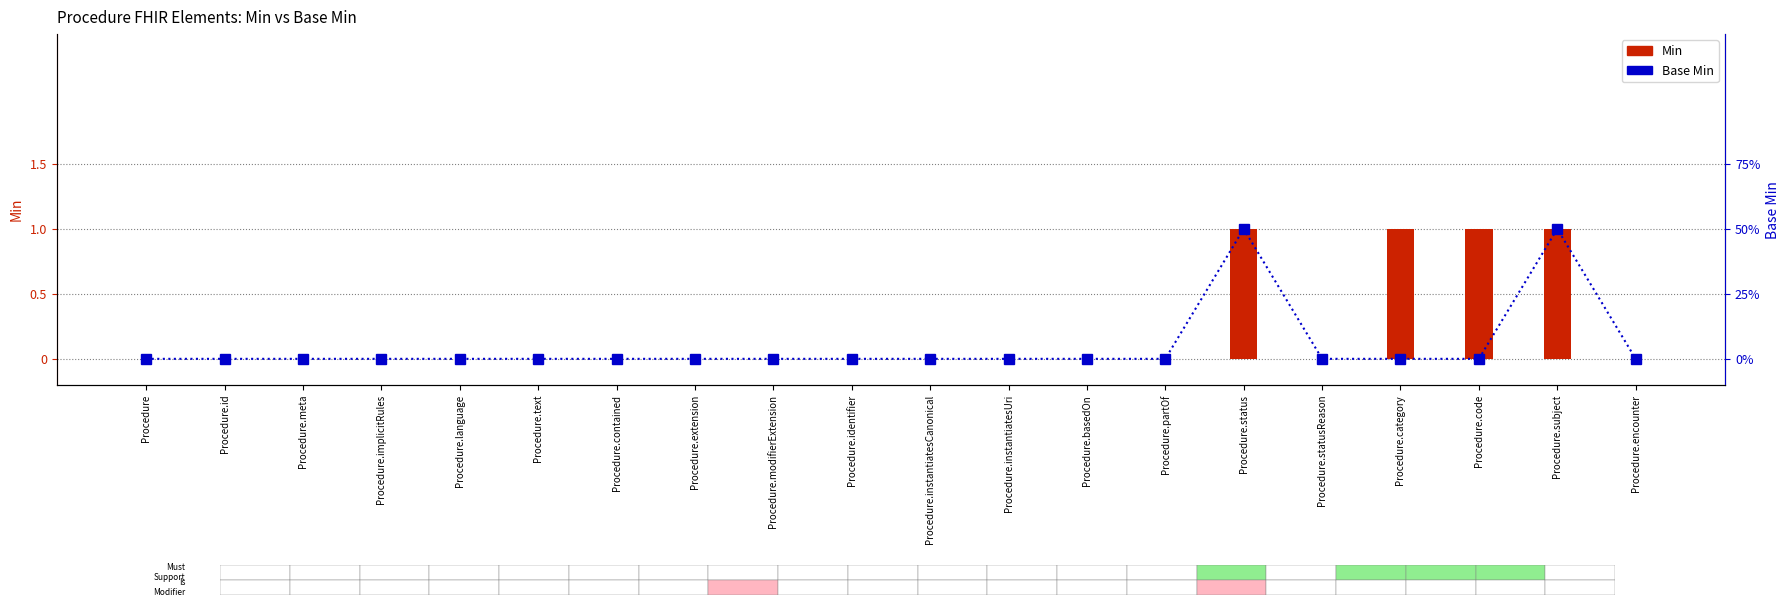

Reading left to right, what are all the values shown in this chart?

Min: Procedure=0	Procedure.id=0	Procedure.meta=0	Procedure.implicitRules=0	Procedure.language=0	Procedure.text=0	Procedure.contained=0	Procedure.extension=0	Procedure.modifierExtension=0	Procedure.identifier=0	Procedure.instantiatesCanonical=0	Procedure.instantiatesUri=0	Procedure.basedOn=0	Procedure.partOf=0	Procedure.status=1	Procedure.statusReason=0	Procedure.category=1	Procedure.code=1	Procedure.subject=1	Procedure.encounter=0
Base Min: Procedure=0	Procedure.id=0	Procedure.meta=0	Procedure.implicitRules=0	Procedure.language=0	Procedure.text=0	Procedure.contained=0	Procedure.extension=0	Procedure.modifierExtension=0	Procedure.identifier=0	Procedure.instantiatesCanonical=0	Procedure.instantiatesUri=0	Procedure.basedOn=0	Procedure.partOf=0	Procedure.status=1	Procedure.statusReason=0	Procedure.category=0	Procedure.code=0	Procedure.subject=1	Procedure.encounter=0